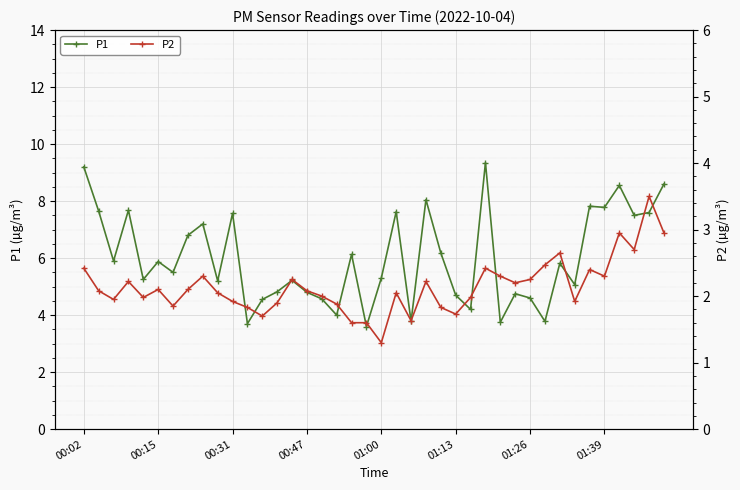

At which category is the sum across all series the highest?

27